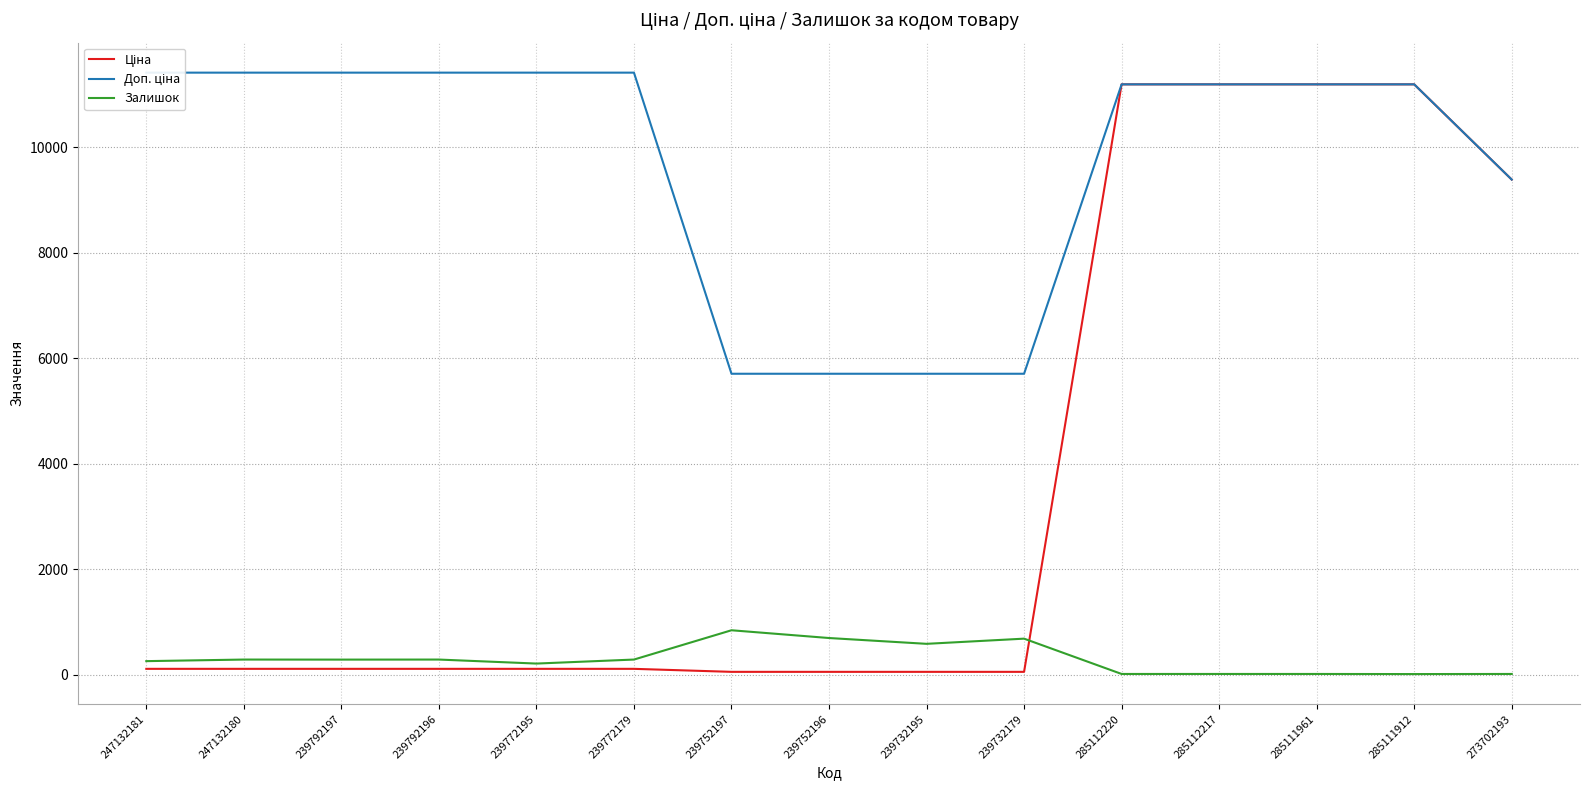

How many lines are shown in the chart?

3